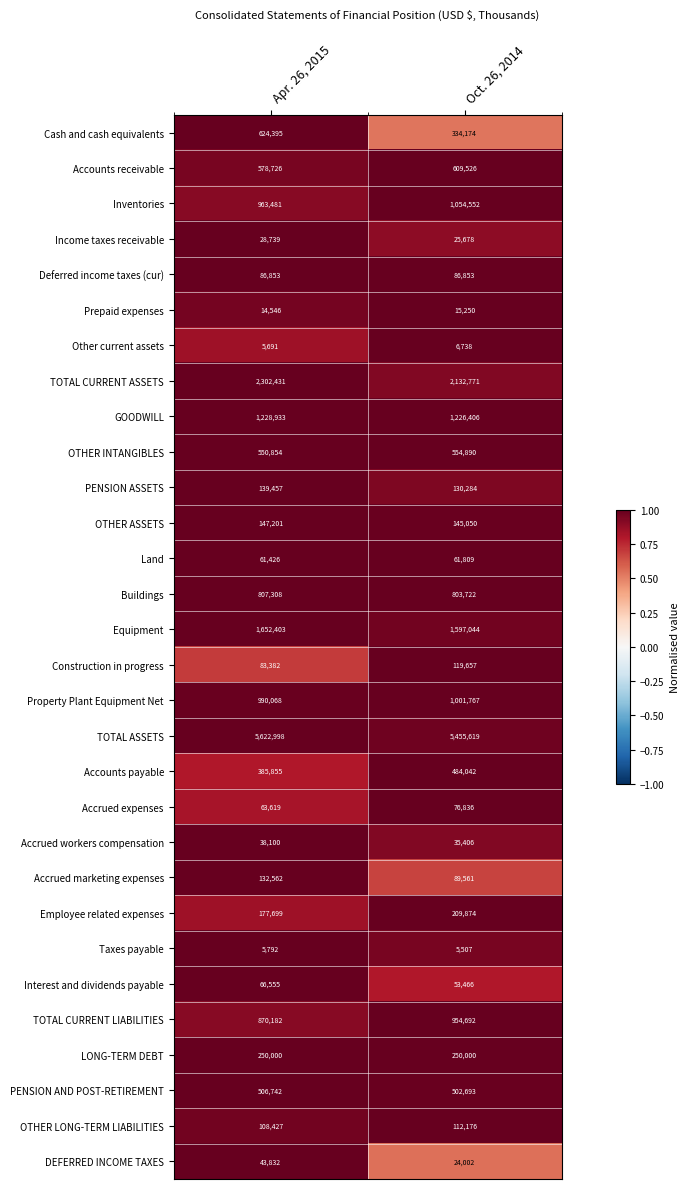

What is the approximate value of Accounts receivable at Apr. 26, 2015, to the nearest 10?

578730